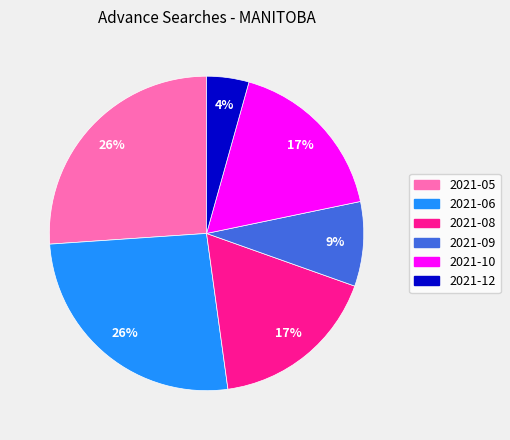

Is it true that 2021-10 is 8% of the pie?

False